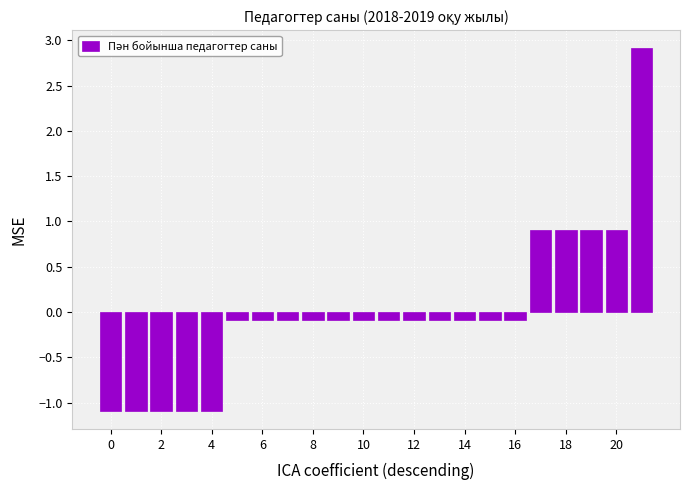

What is the greatest value displayed?

2.9